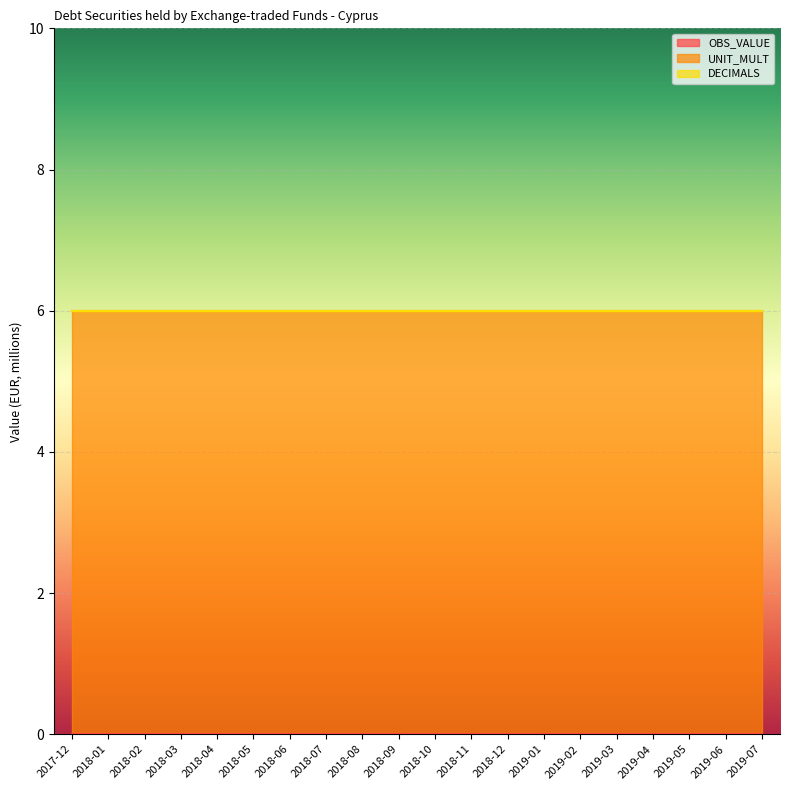

Count the number of categories in the chart.

20